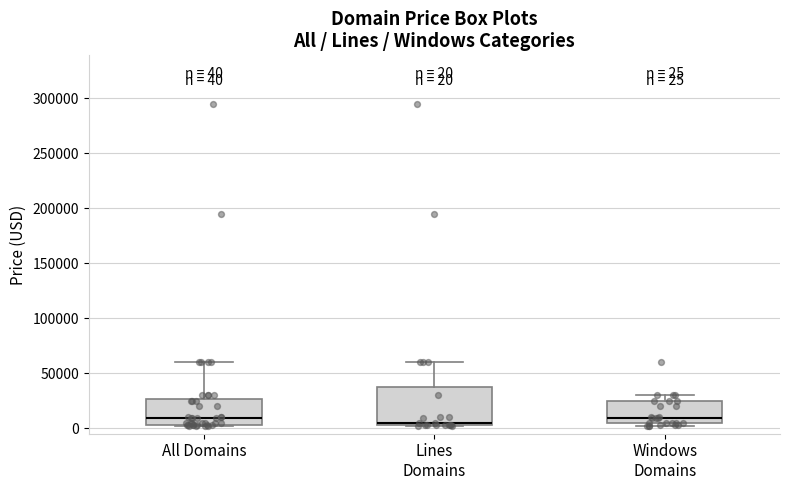

Which box is the tallest, from its lower edge to its upper edge?

Lines Domains